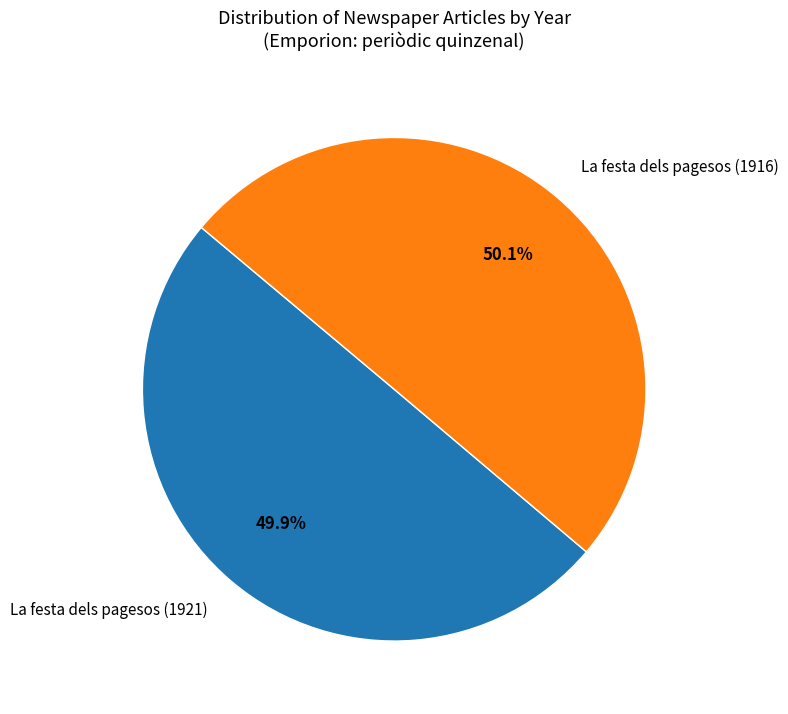

Approximately how many times larger is the value at La festa dels pagesos (1921) compared to La festa dels pagesos (1916)?

1.0